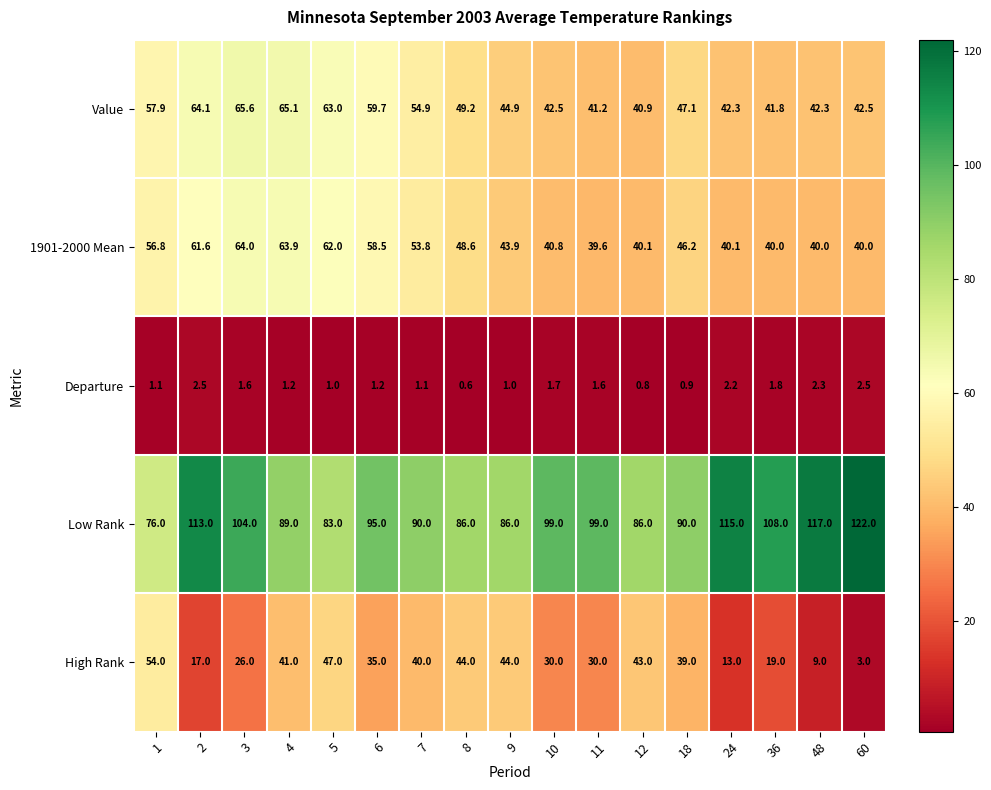

The Low Rank series shows 86.0 at 9. True or false?

True